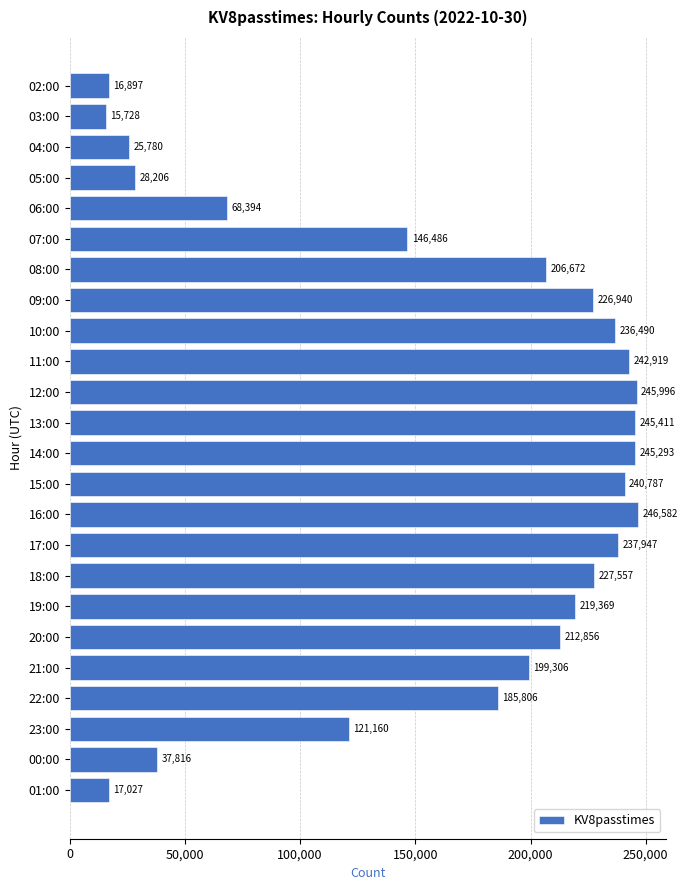

What is the maximum value shown in the chart?

246582